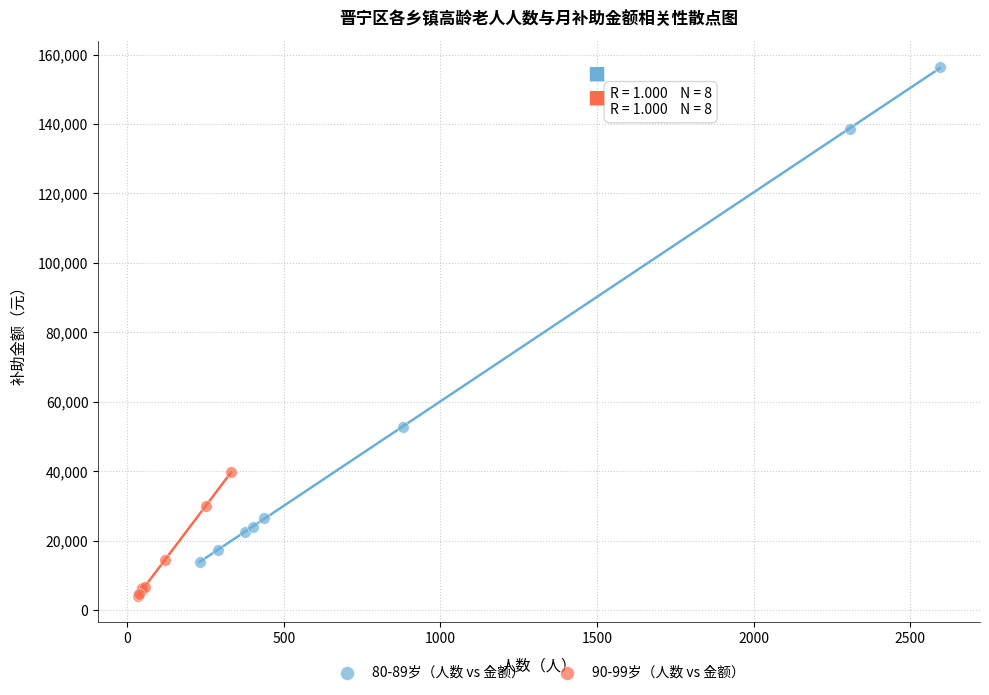

Which series contains the lowest Y value?

90-99岁（人数 vs 金额）